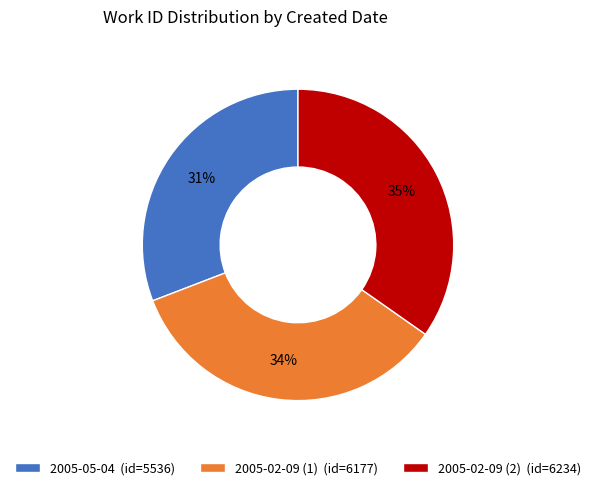

Is the sum of 2005-02-09 (2) and 2005-05-04 greater than half?

Yes